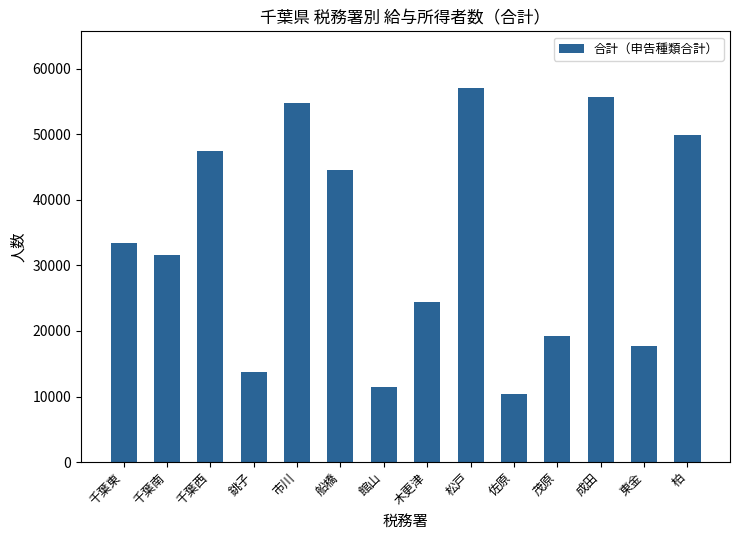

Which category has the lowest value across all series?

佐原